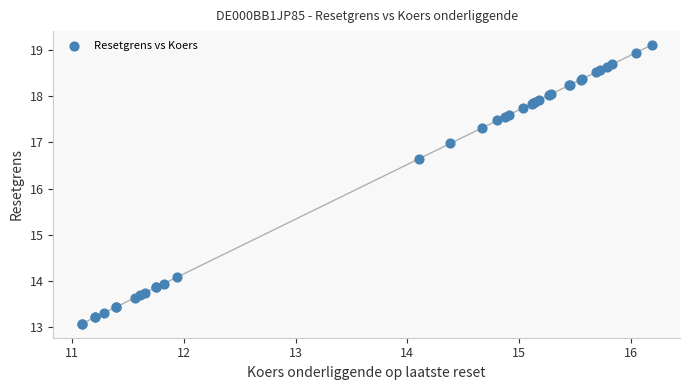

What Y value in the scatter plot is closest to 16?

16.6